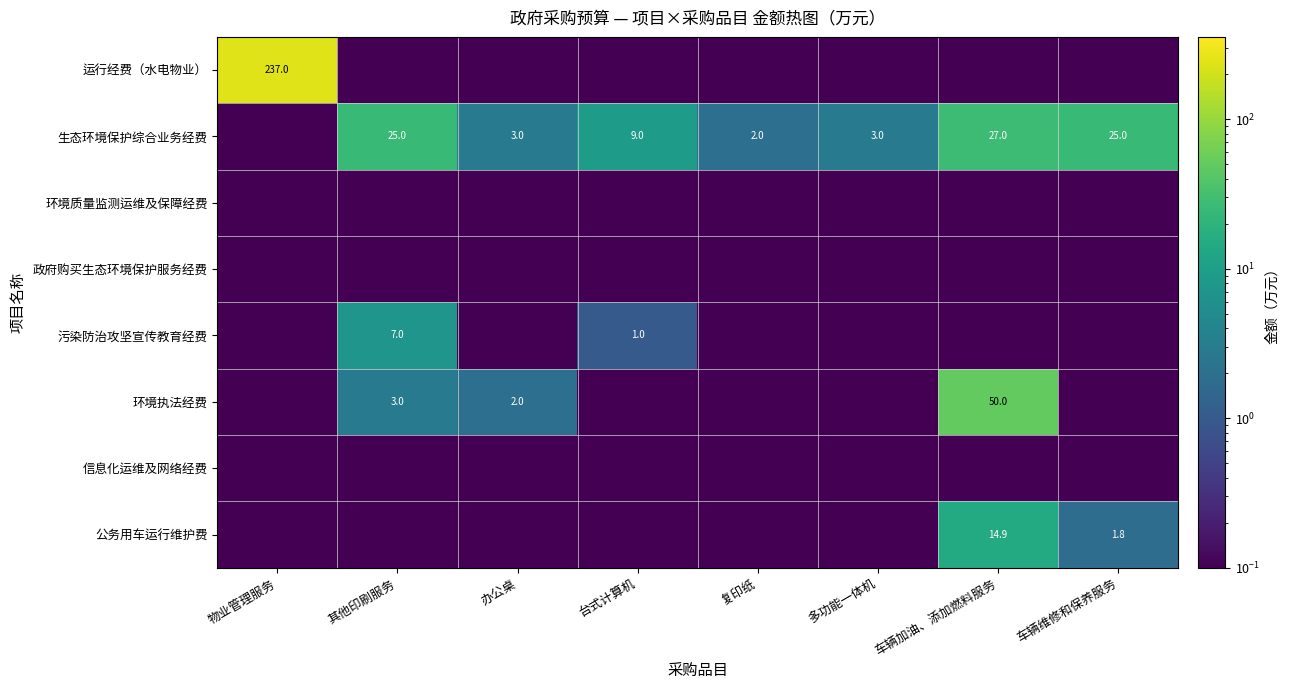

Rank the categories by 运行经费（水电物业） value from highest to lowest.

物业管理服务, 其他印刷服务, 办公桌, 台式计算机, 复印纸, 多功能一体机, 车辆加油、添加燃料服务, 车辆维修和保养服务